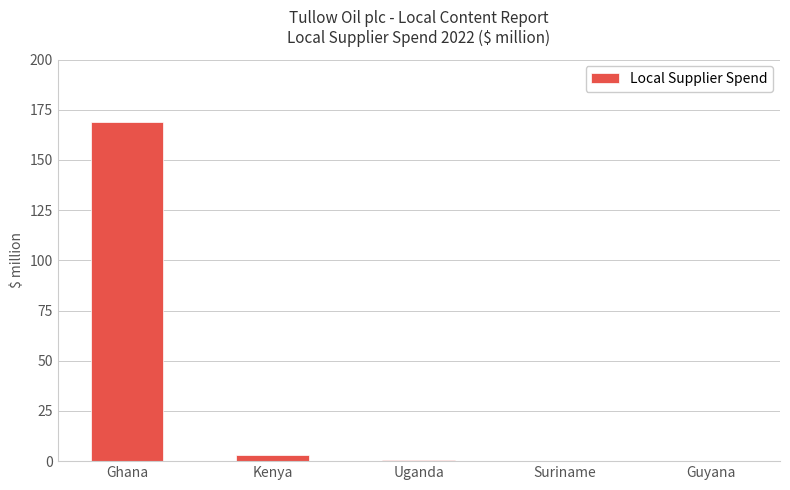

At which label is the value closest to 84?

Kenya